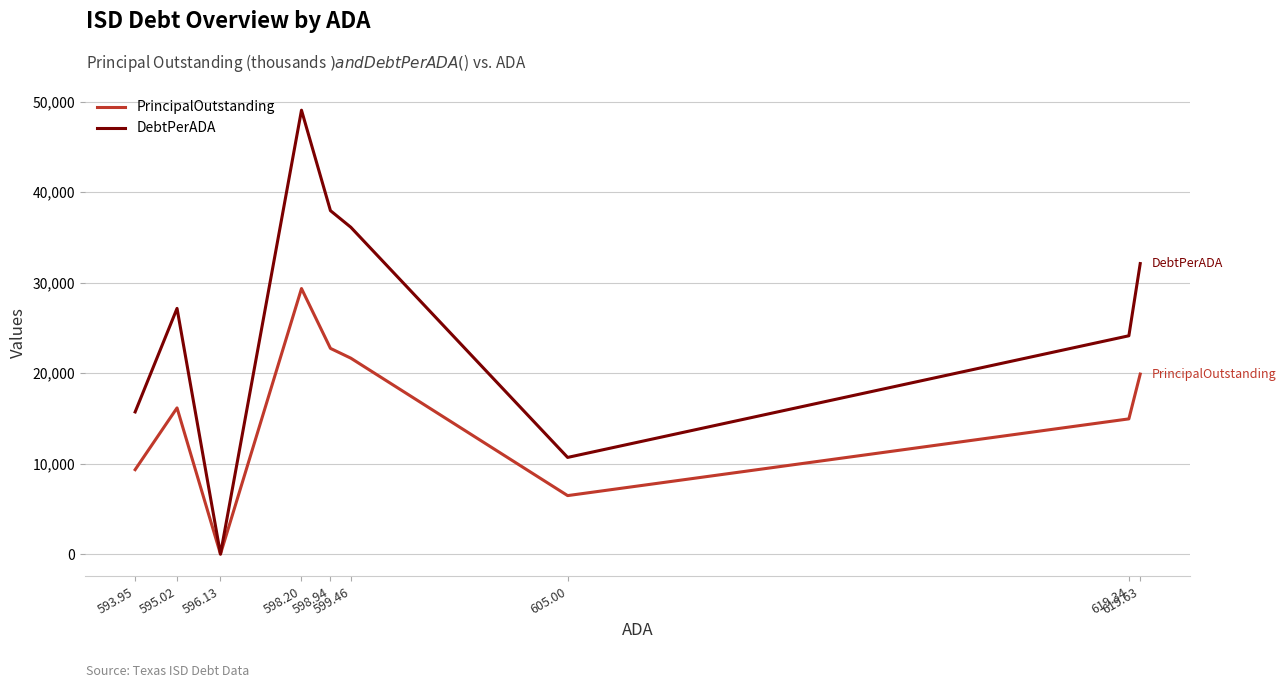

At which category does PrincipalOutstanding reach its first local peak?

595.02